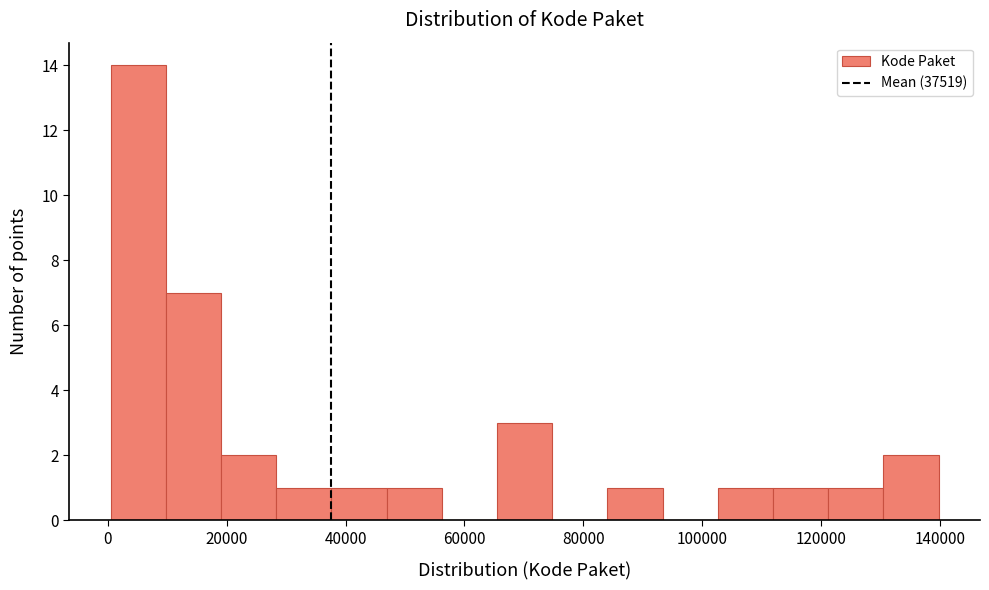

What is the height of the bar covering 122000 to 130000 on the x-axis? Neither the bar edges nor the heights are printed on the chart, so give them approximately, as read against the axes.

1